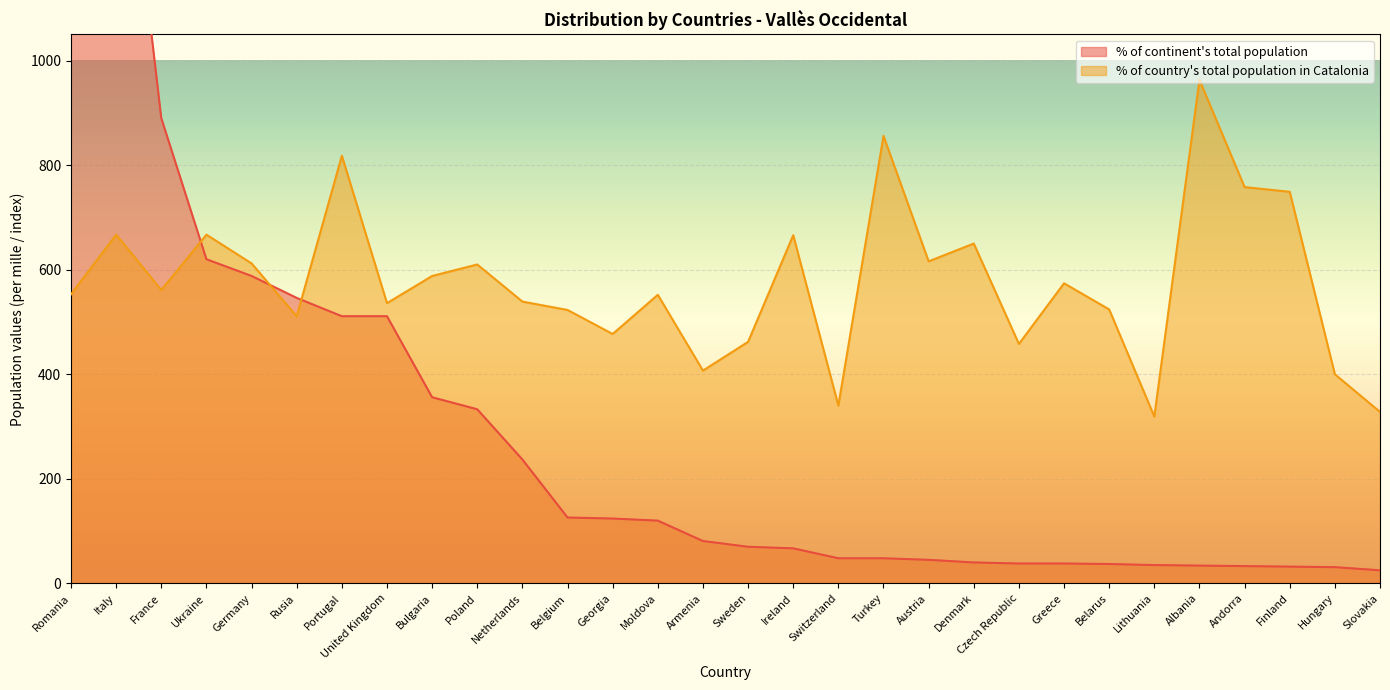

Reading left to right, transcribe all the data shown in this chart.

% of continent total: Romania=2597	Italy=1631	France=890	Ukraine=620	Germany=588	Rusia=546	Portugal=511	United Kingdom=511	Bulgaria=356	Poland=333	Netherlands=237	Belgium=126	Georgia=124	Moldova=120	Armenia=81	Sweden=70	Ireland=67	Switzerland=48	Turkey=48	Austria=45	Denmark=40	Czech Republic=38	Greece=38	Belarus=37	Lithuania=35	Albania=34	Andorra=33	Finland=32	Hungary=31	Slovakia=25
% of country total in Catalonia: Romania=553	Italy=667	France=561	Ukraine=667	Germany=612	Rusia=511	Portugal=818	United Kingdom=536	Bulgaria=588	Poland=610	Netherlands=539	Belgium=523	Georgia=477	Moldova=552	Armenia=407	Sweden=462	Ireland=666	Switzerland=340	Turkey=856	Austria=616	Denmark=650	Czech Republic=458	Greece=574	Belarus=524	Lithuania=319	Albania=963	Andorra=758	Finland=749	Hungary=400	Slovakia=328